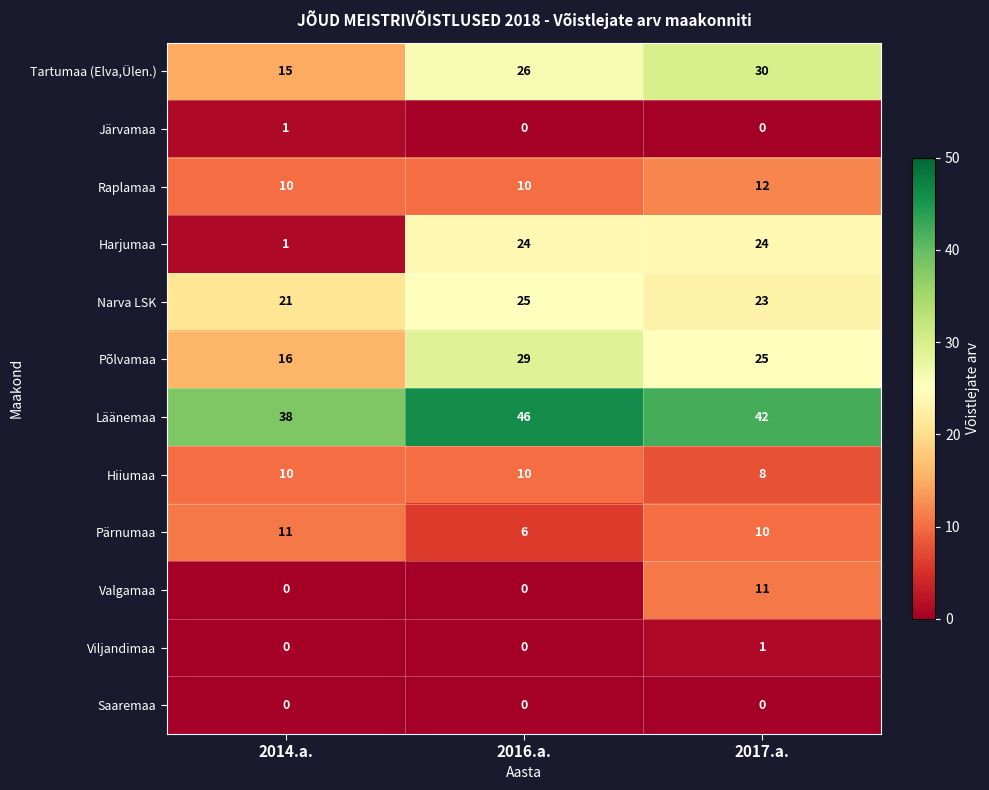

True or false: Läänemaa has a value of 38 at 2014.a..

True